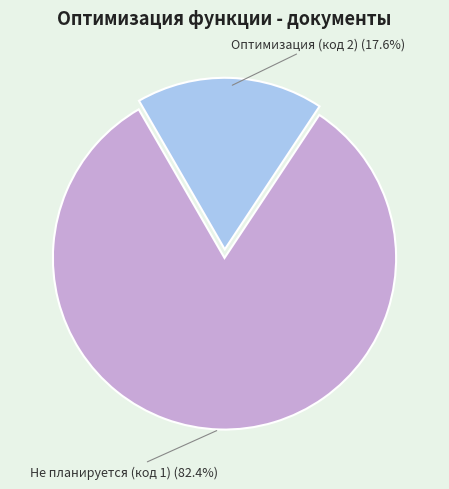

What is the largest slice in the pie chart?

Не планируется (код 1)